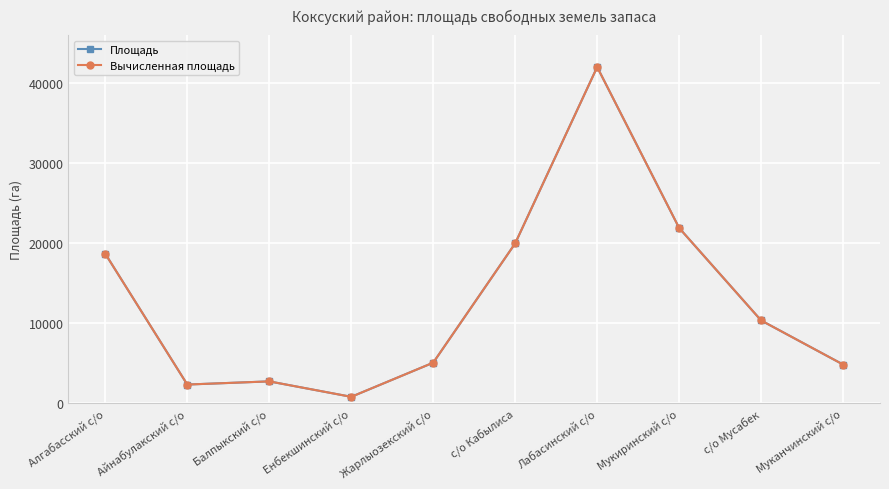

Where does the Площадь series first go above 10299?

Алгабасский с/о